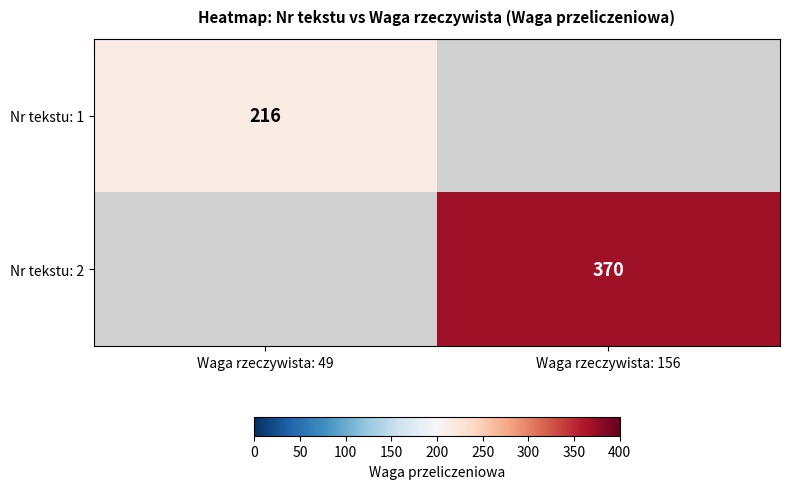

The value of Nr tekstu: 2 at Waga rzeczywista: 156 is 370. True or false?

True